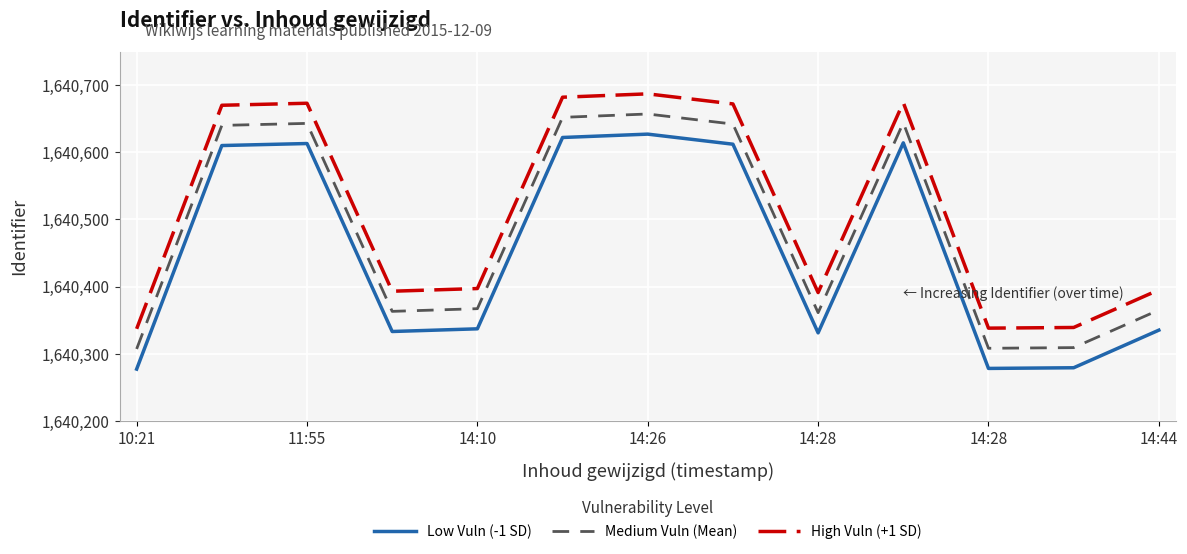

True or false: Medium Vuln (Mean) and Low Vuln (-1 SD) cross at least once.

False